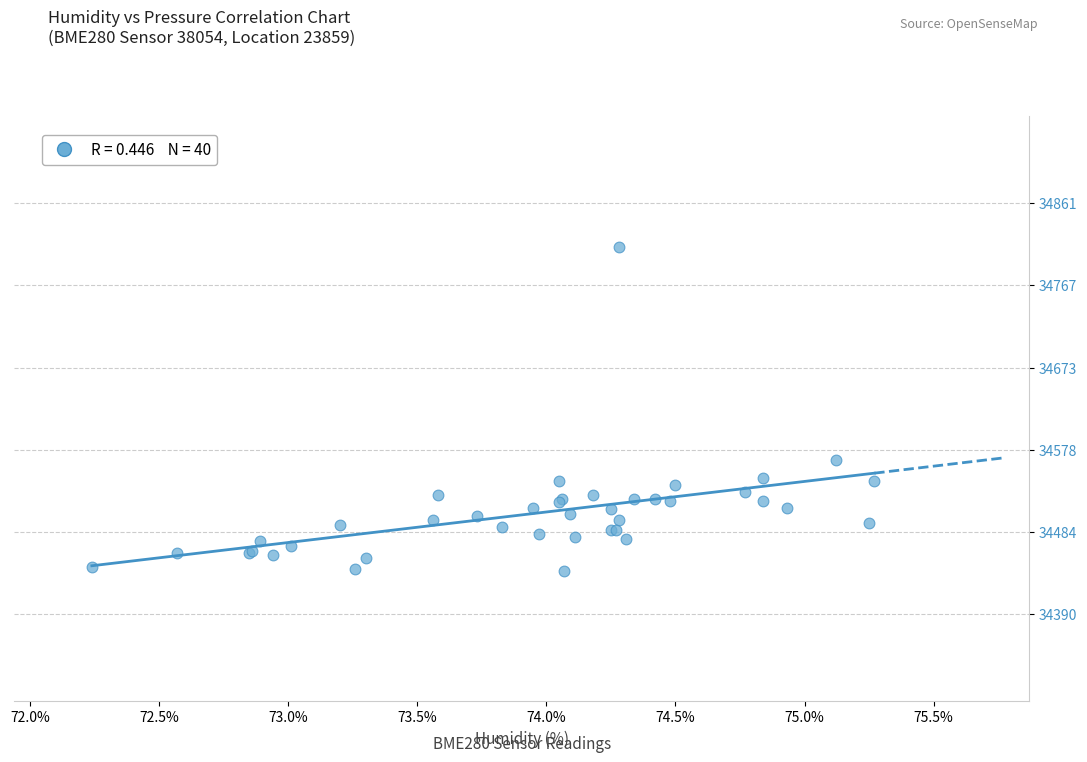

What Y value in the scatter plot is closest to 34625?

34566.2